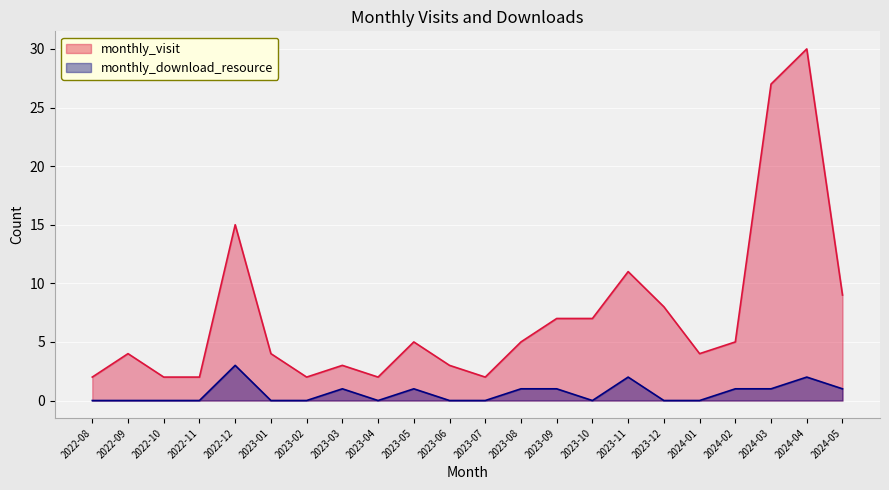

In monthly_download_resource, how many points are lower than both neighbors (excluding endpoints)?

2